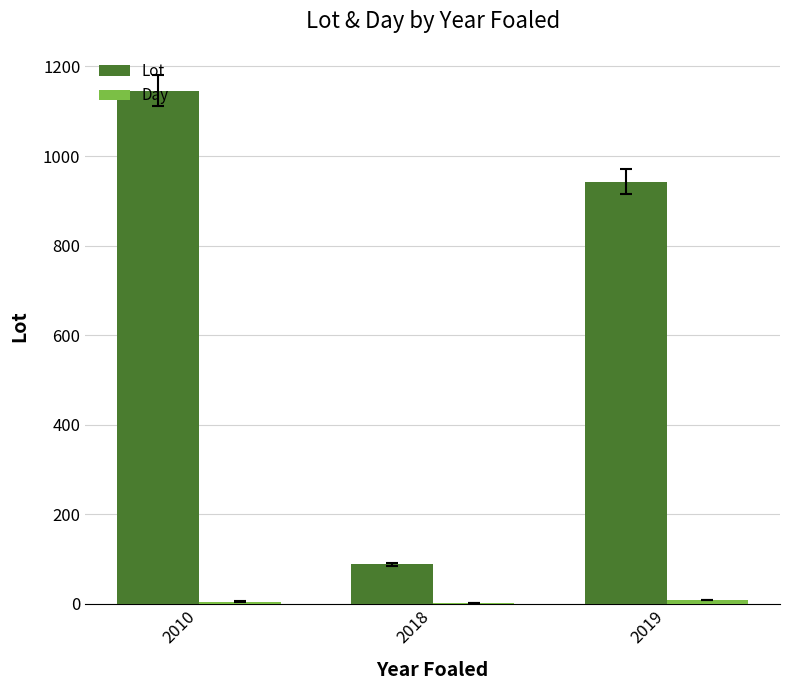

Which series has the largest total across all categories?

Lot